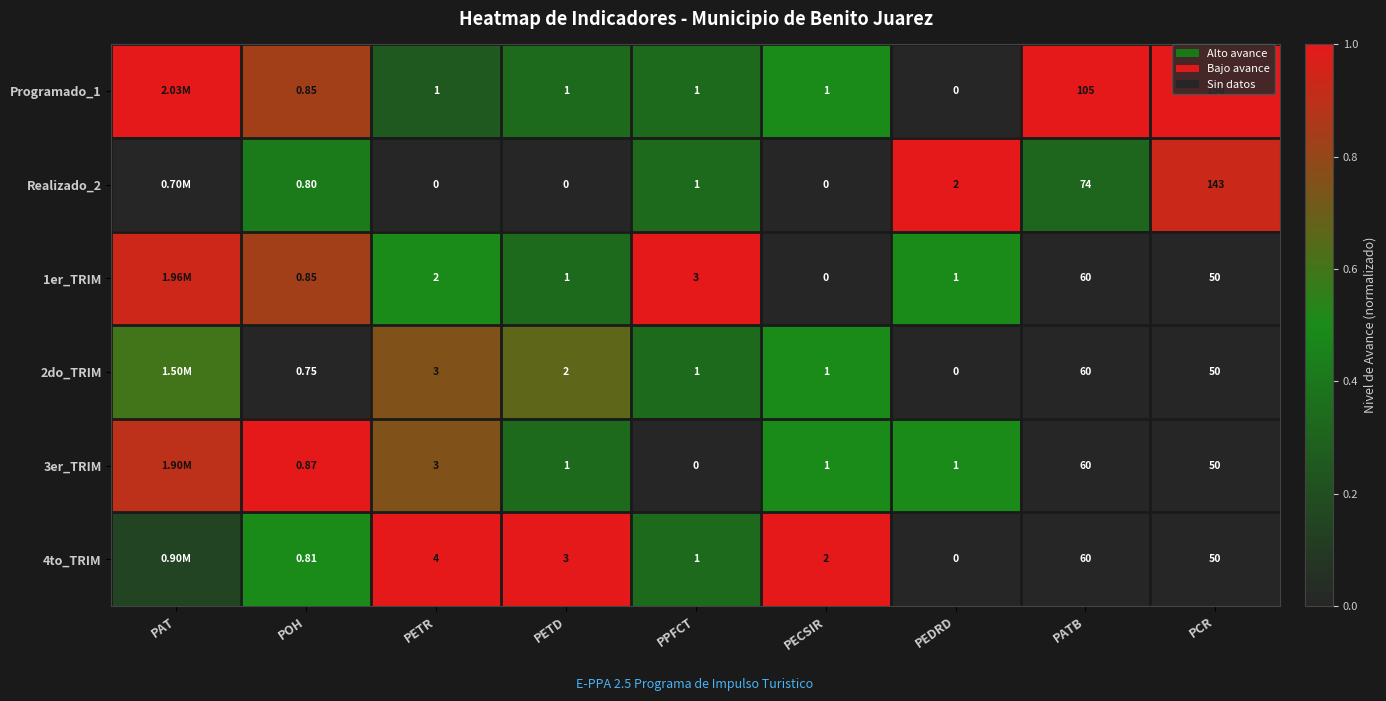

Is the value of 1er_TRIM at POH greater than the value of 2do_TRIM at POH?

Yes